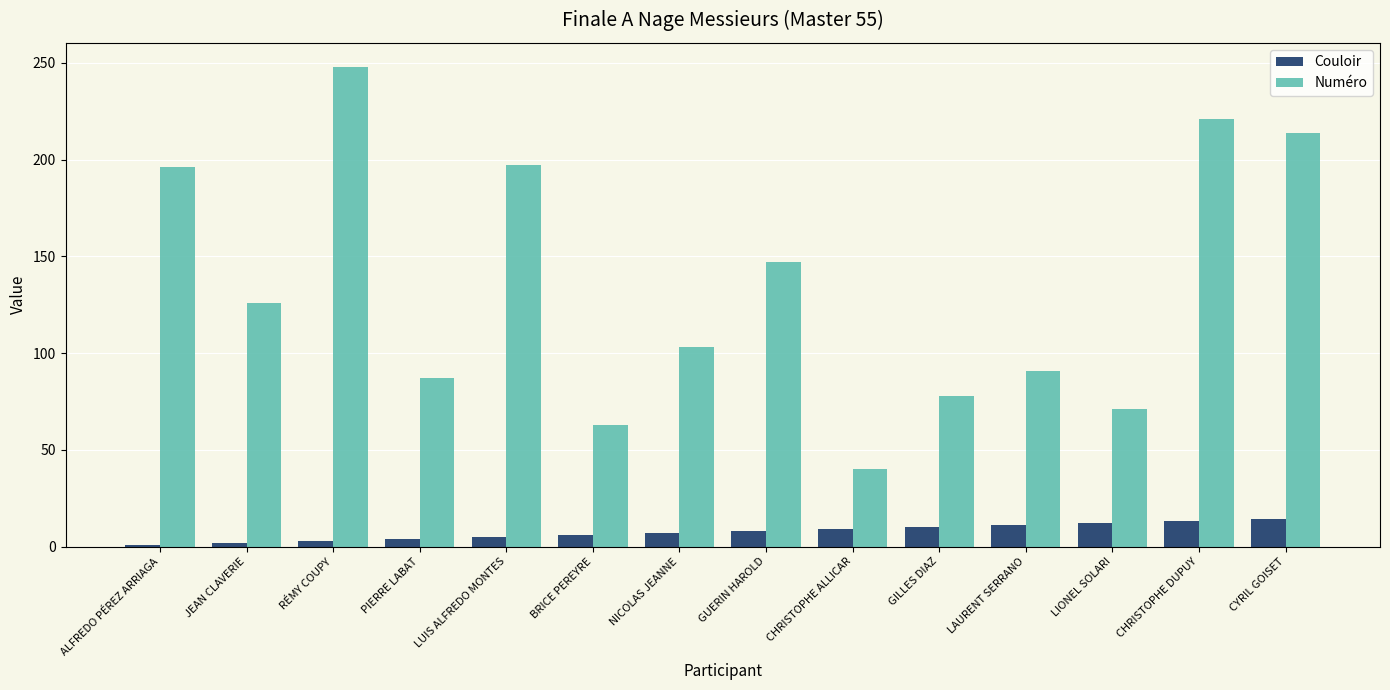

Which series changed the most between GILLES DIAZ and CYRIL GOISET?

Numéro